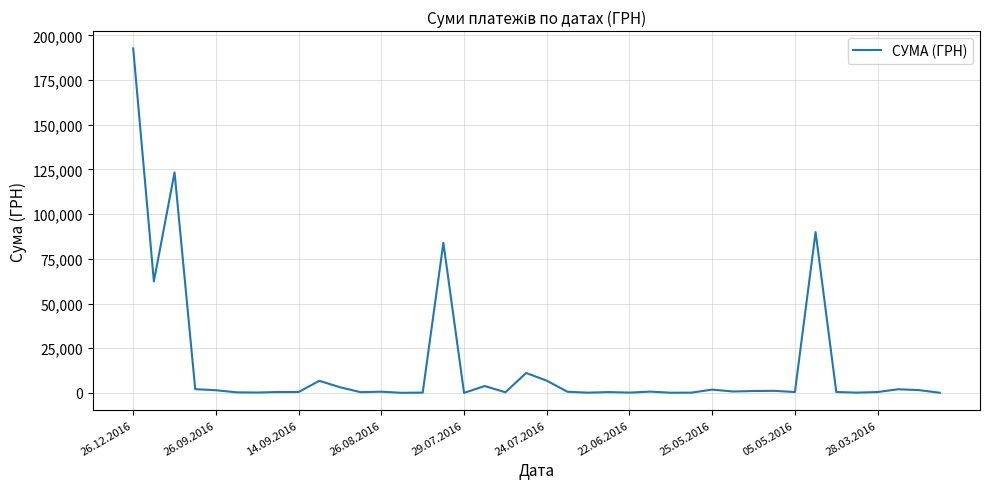

What is the maximum value shown in the chart?

192770.5